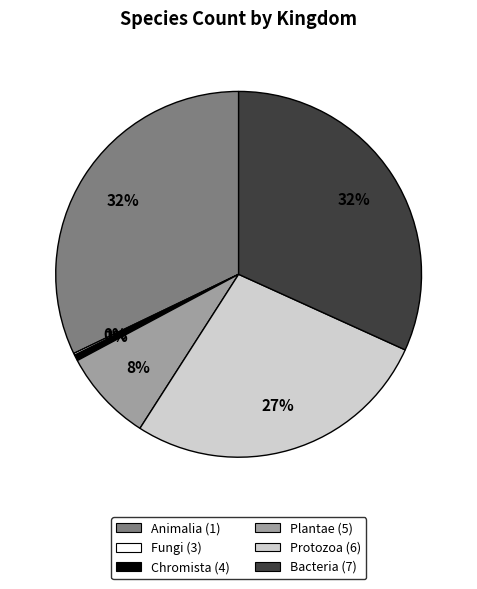

To the nearest percent, what is the average slice percentage?

17%